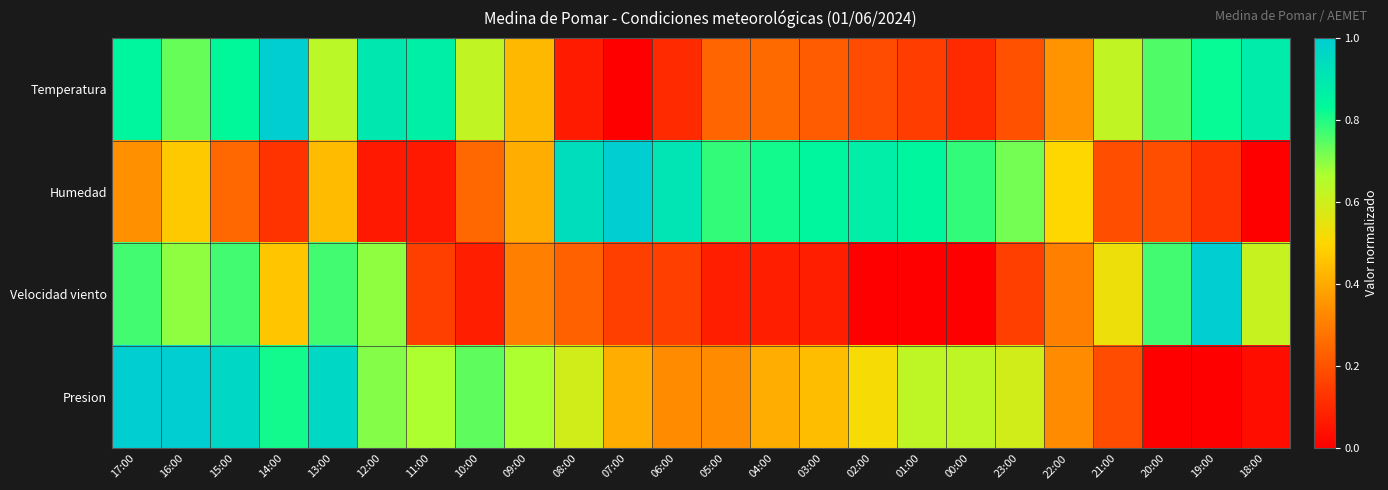

Rank the series at 16:00 from lowest to highest value.

Humedad, Velocidad viento, Temperatura, Presion